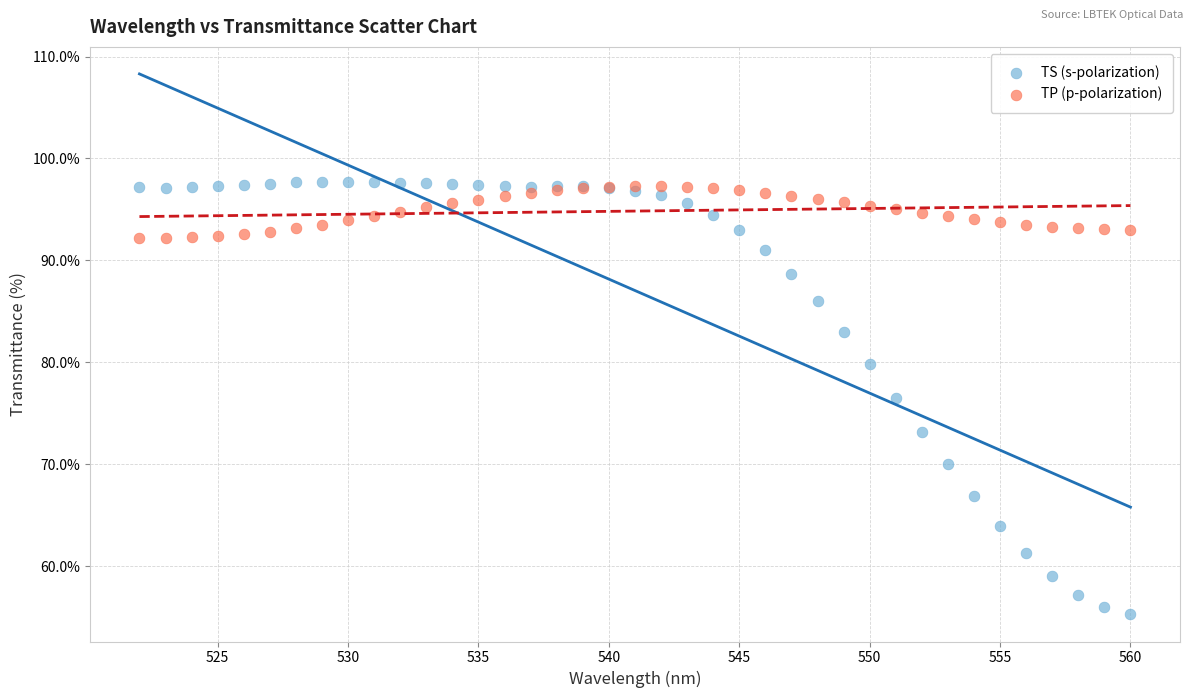

What are all the series names shown in the legend?

TS (s-polarization), TP (p-polarization)